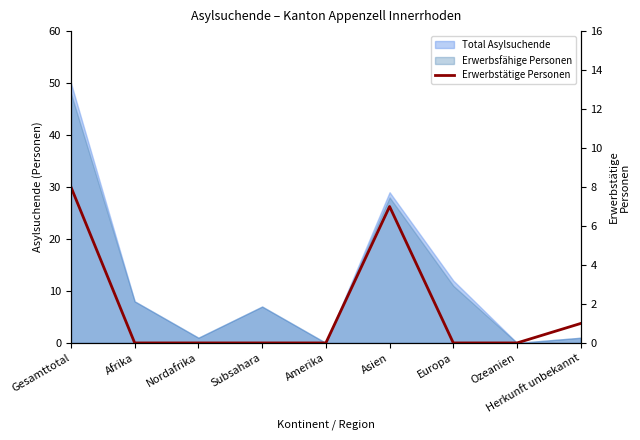

How many interior local peaks (higher than both neighbors) does the data have?

1